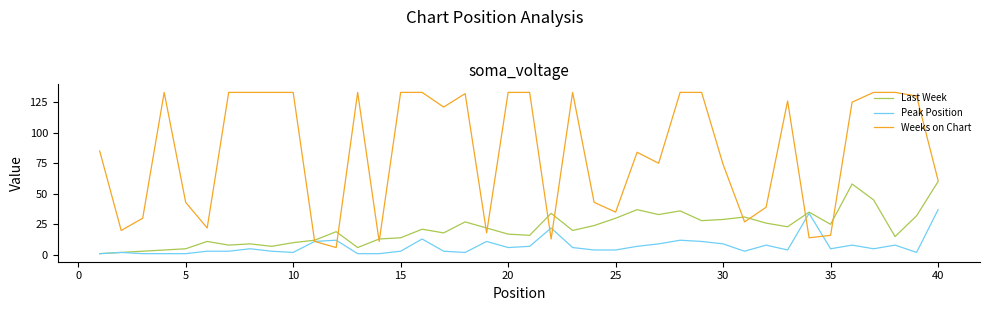

What is the minimum value shown in the chart?

1